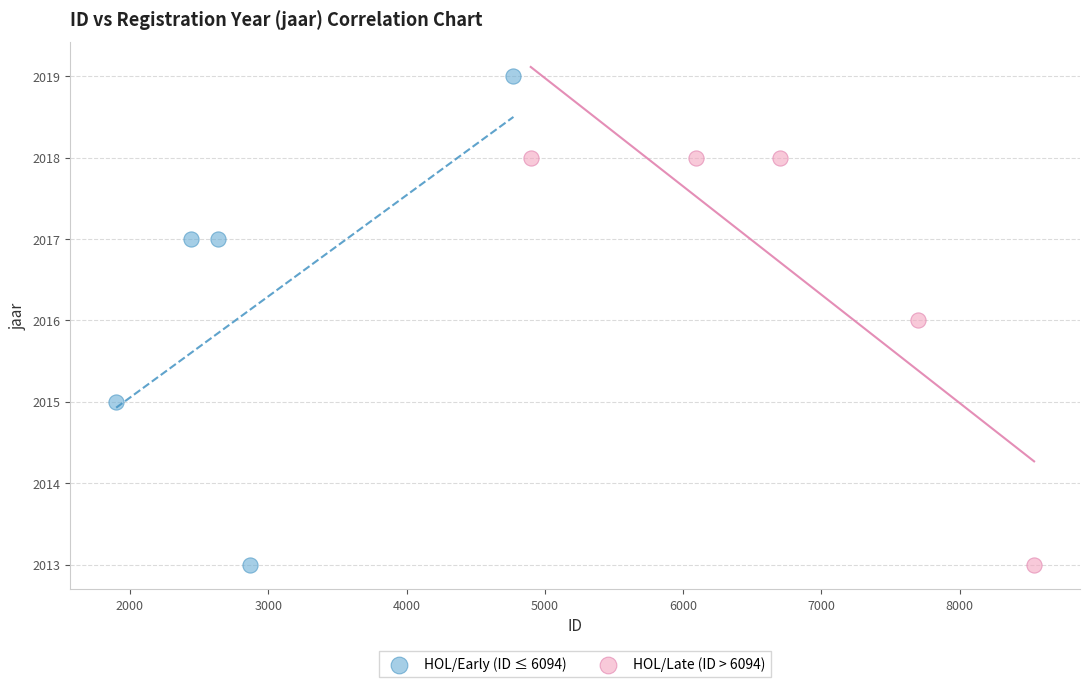

Which series has the widest spread of Y values?

HOL/Early (ID ≤ 6094)